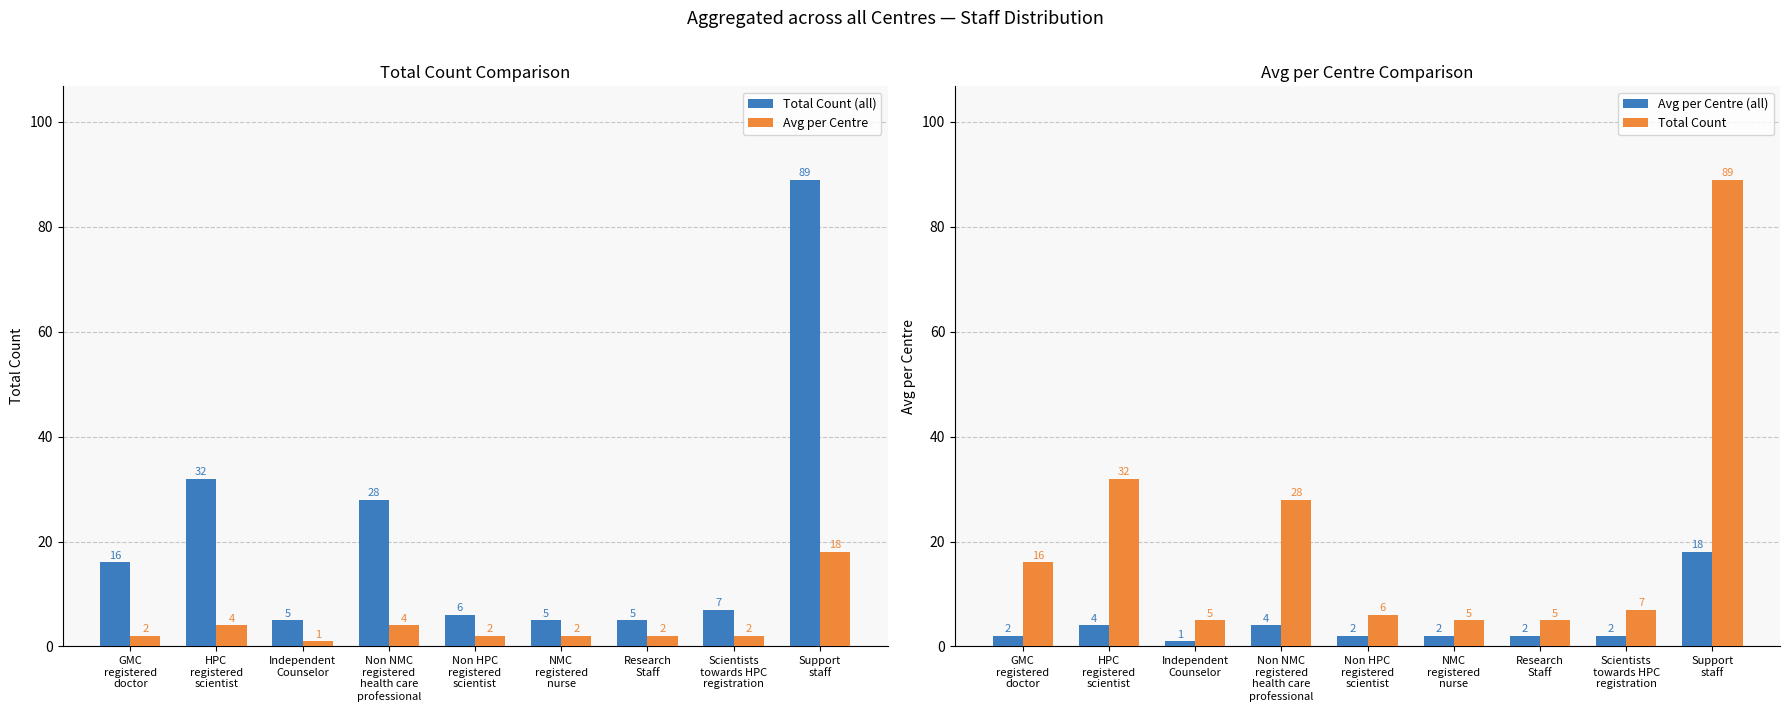

What is the average value of the Total Count series?

21